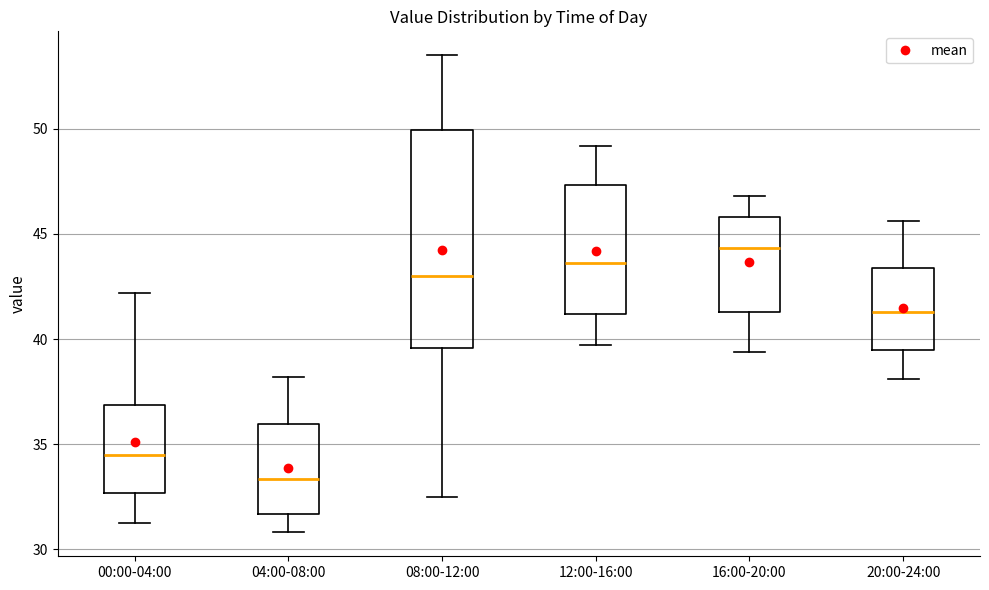

Reading left to right, read every box against the y-axis: the position of its median line, the range the box covers, and the ends of its whiskers. The values are not printed on the chart, so give them approximately, as read against the axis.

00:00-04:00: median 34.5, box 32.5 to 37.0, whiskers 31.5 to 42.0
04:00-08:00: median 33.5, box 31.5 to 36.0, whiskers 31.0 to 38.0
08:00-12:00: median 43.0, box 39.5 to 50.0, whiskers 32.5 to 53.5
12:00-16:00: median 43.5, box 41.0 to 47.5, whiskers 39.5 to 49.0
16:00-20:00: median 44.5, box 41.5 to 46.0, whiskers 39.5 to 47.0
20:00-24:00: median 41.5, box 39.5 to 43.5, whiskers 38.0 to 45.5